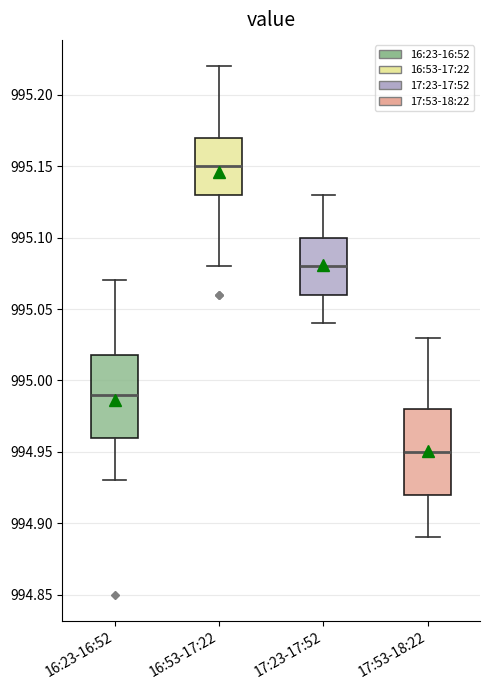

Reading left to right, read every box against the y-axis: the position of its median line, the range the box covers, and the ends of its whiskers. The values are not printed on the chart, so give them approximately, as read against the axis.

16:23-16:52: median 994.99, box 994.96 to 995.02, whiskers 994.93 to 995.07
16:53-17:22: median 995.15, box 995.13 to 995.17, whiskers 995.08 to 995.22
17:23-17:52: median 995.08, box 995.06 to 995.10, whiskers 995.04 to 995.13
17:53-18:22: median 994.95, box 994.92 to 994.98, whiskers 994.89 to 995.03